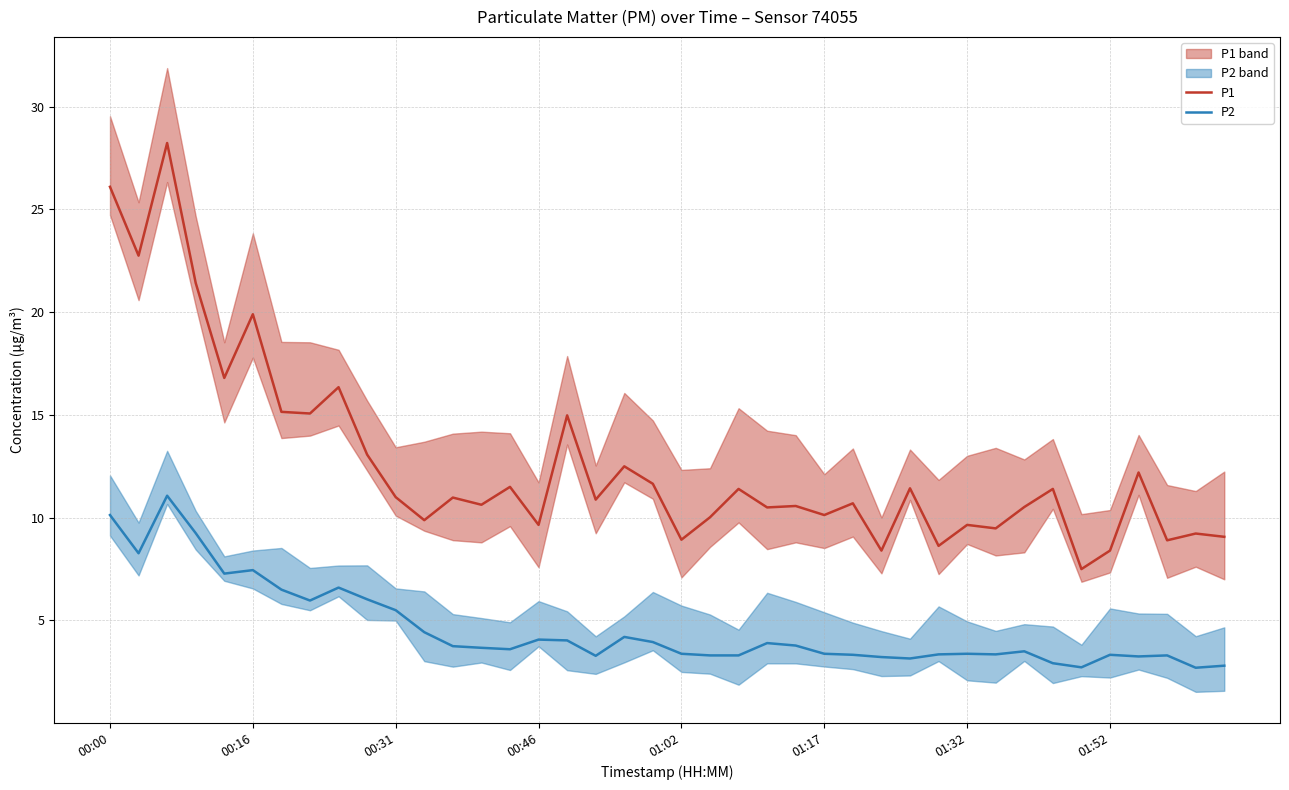

Which category has the lowest value in the P1 series?

34